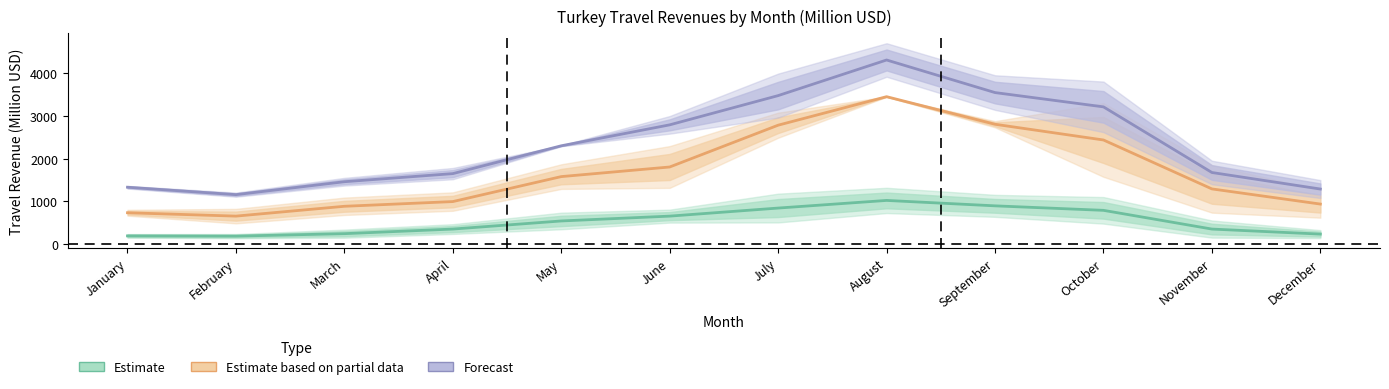

Is the value of Estimate based on partial data at December greater than the value of Forecast at April?

No